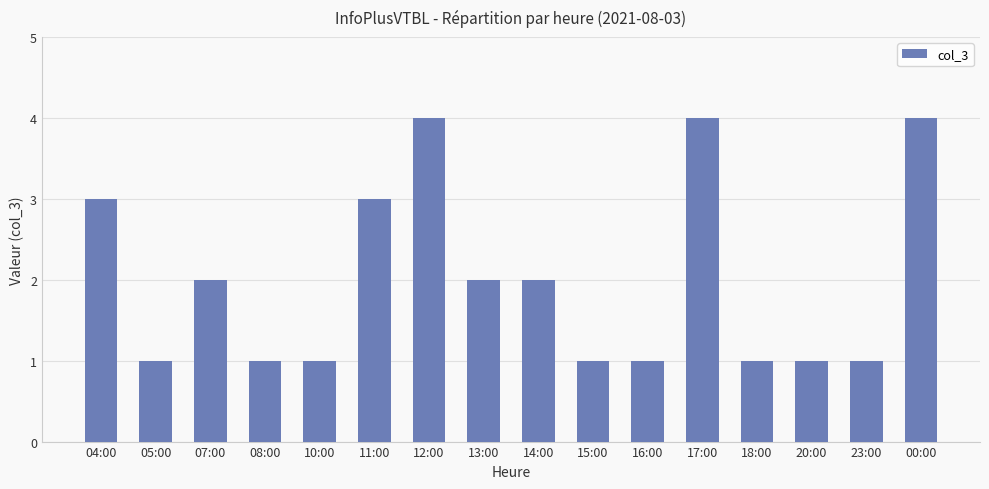

The value at 23:00 is 1. True or false?

True